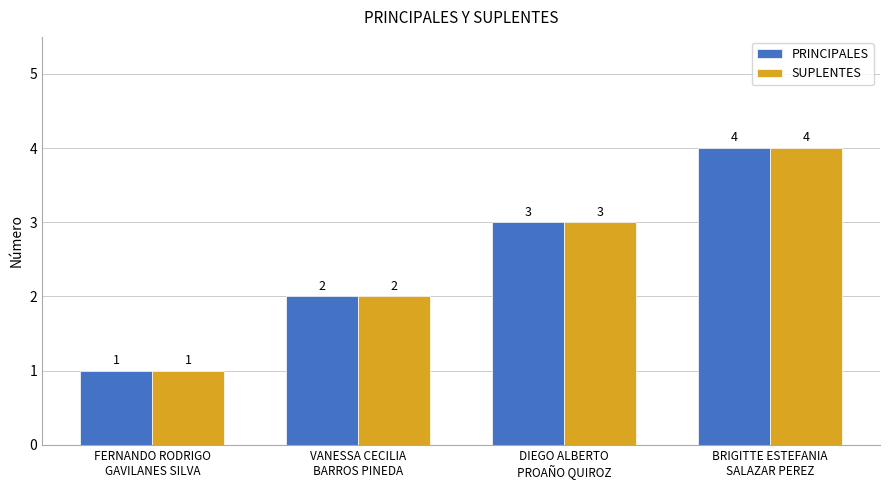

Count the SUPLENTES values in the range 2 to 4.

3